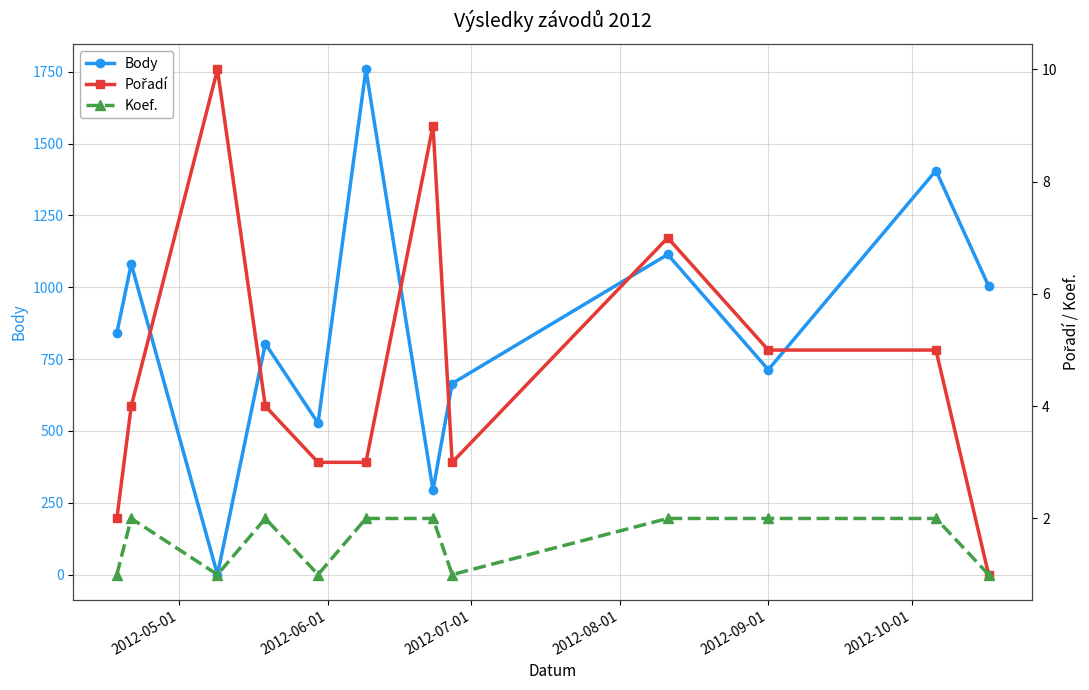

How many positive values does the Body series have?

11